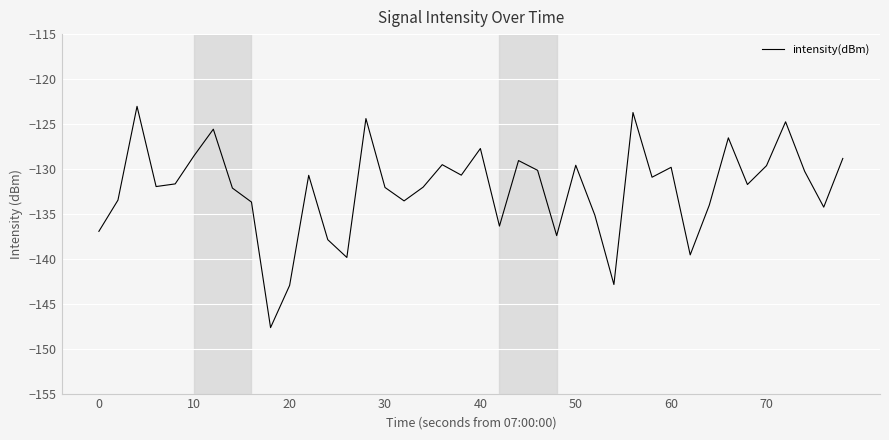

What is the minimum value shown in the chart?

-147.7